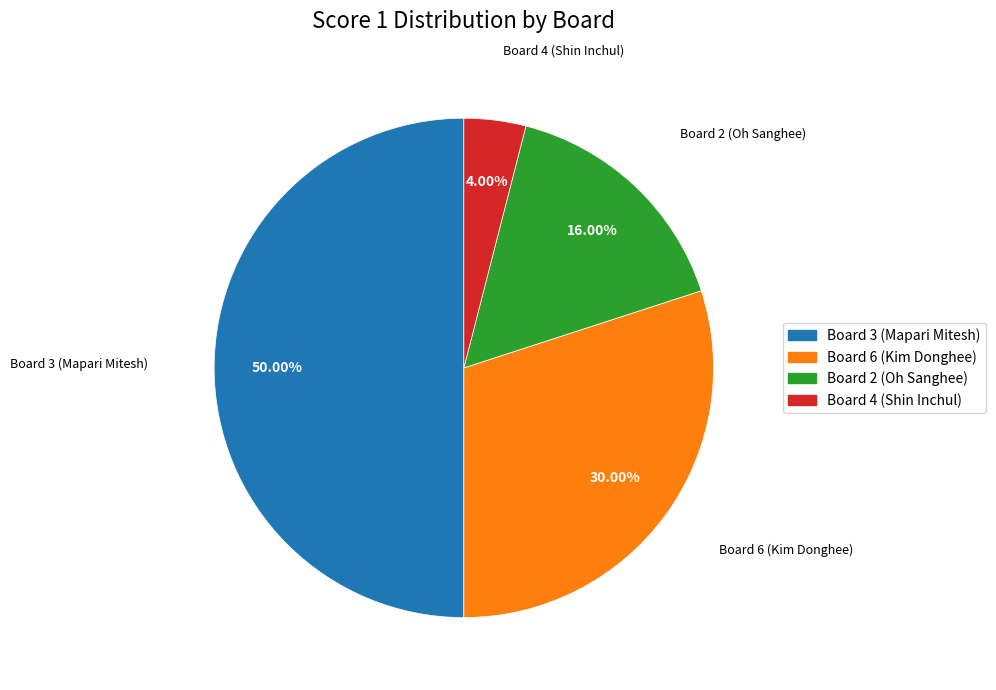

How many slices are in this pie chart?

4